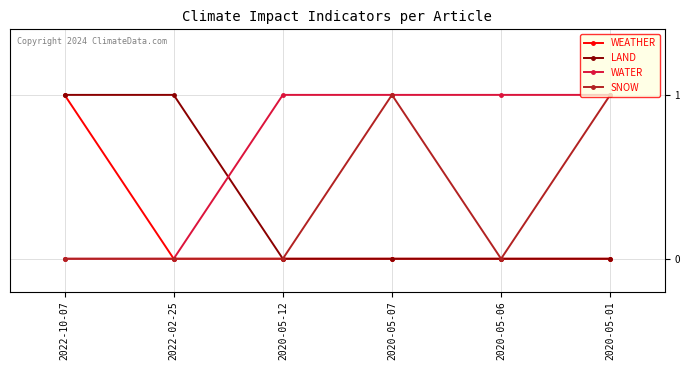

Reading right to left, what are all the values shown in this chart?

WEATHER: 2020-05-01=0	2020-05-06=0	2020-05-07=0	2020-05-12=0	2022-02-25=0	2022-10-07=1
LAND: 2020-05-01=0	2020-05-06=0	2020-05-07=0	2020-05-12=0	2022-02-25=1	2022-10-07=1
WATER: 2020-05-01=1	2020-05-06=1	2020-05-07=1	2020-05-12=1	2022-02-25=0	2022-10-07=0
SNOW: 2020-05-01=1	2020-05-06=0	2020-05-07=1	2020-05-12=0	2022-02-25=0	2022-10-07=0